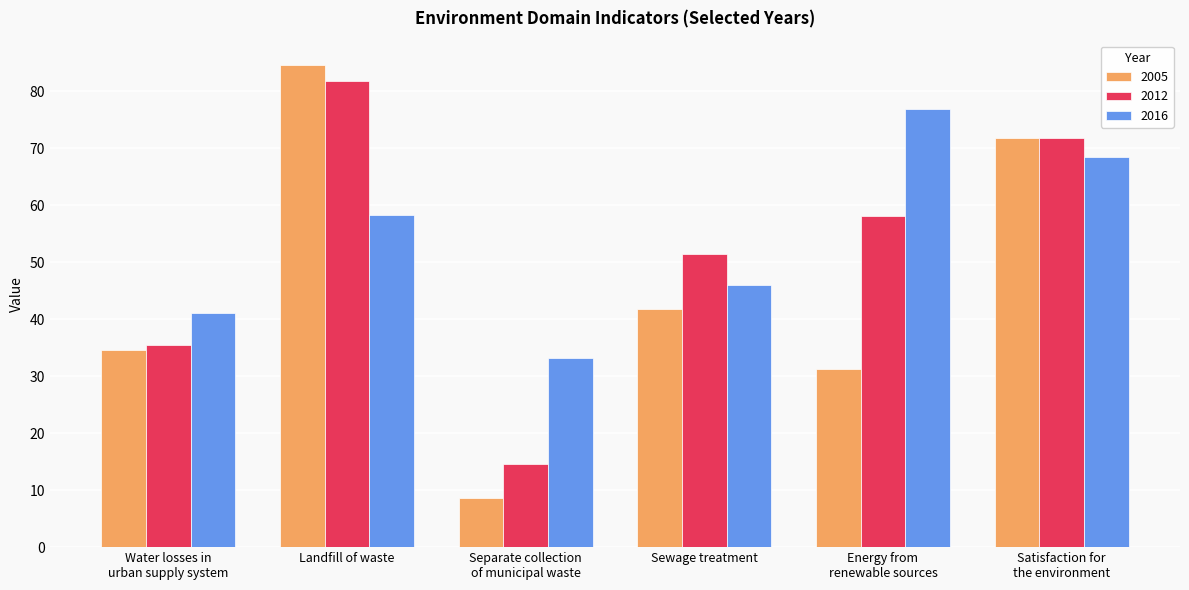

Between Water losses in
urban supply system and Energy from
renewable sources, which series saw the biggest shift?

2016